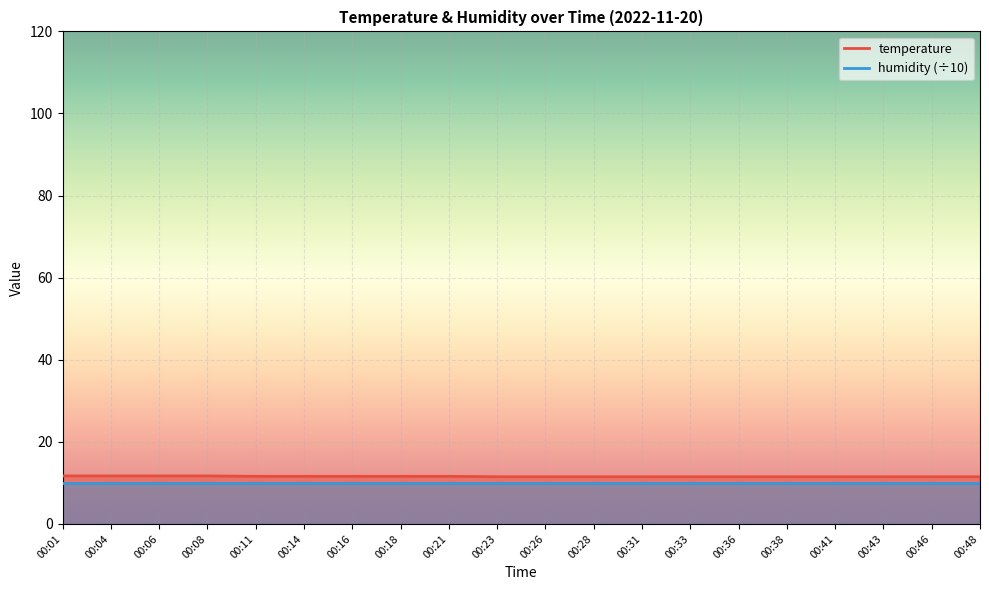

Which has a higher value, 00:16 or 00:01?

00:01